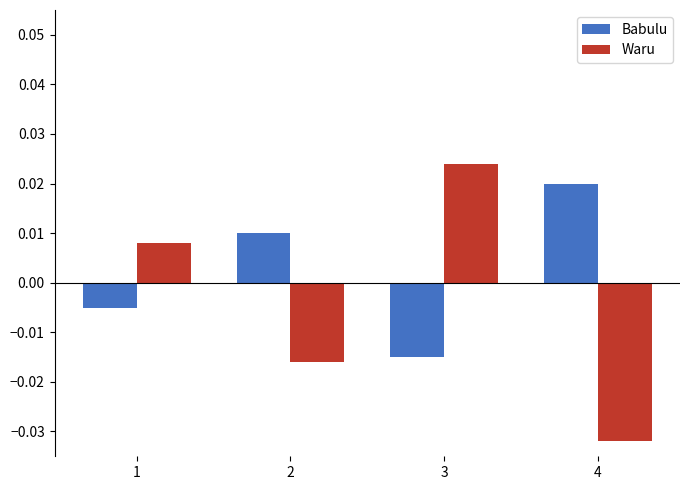

How many values in the Babulu series exceed 0?

2